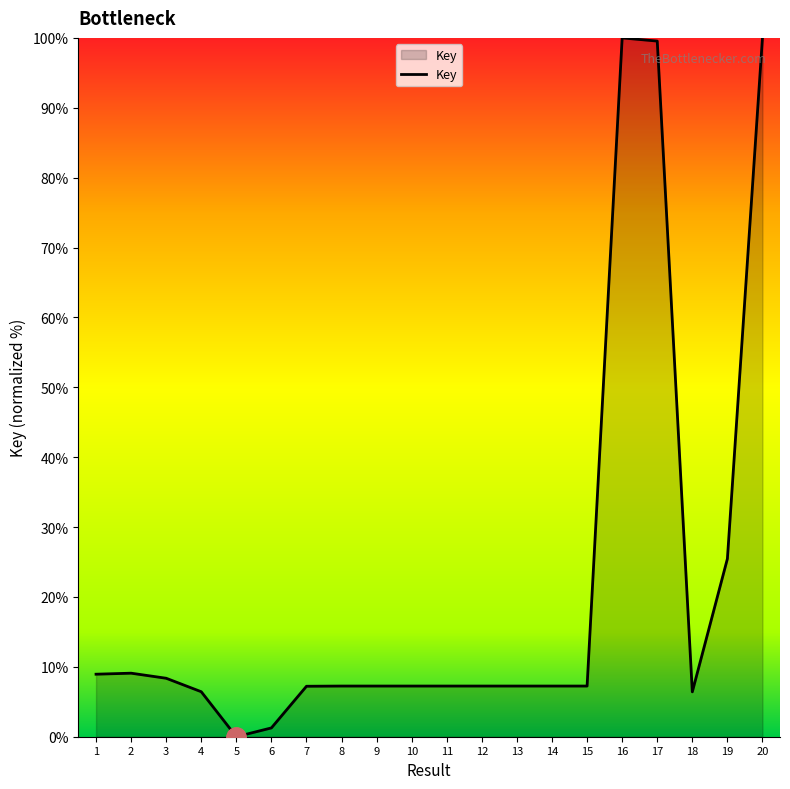

What is the difference between the values at 1 and 19?

16.5